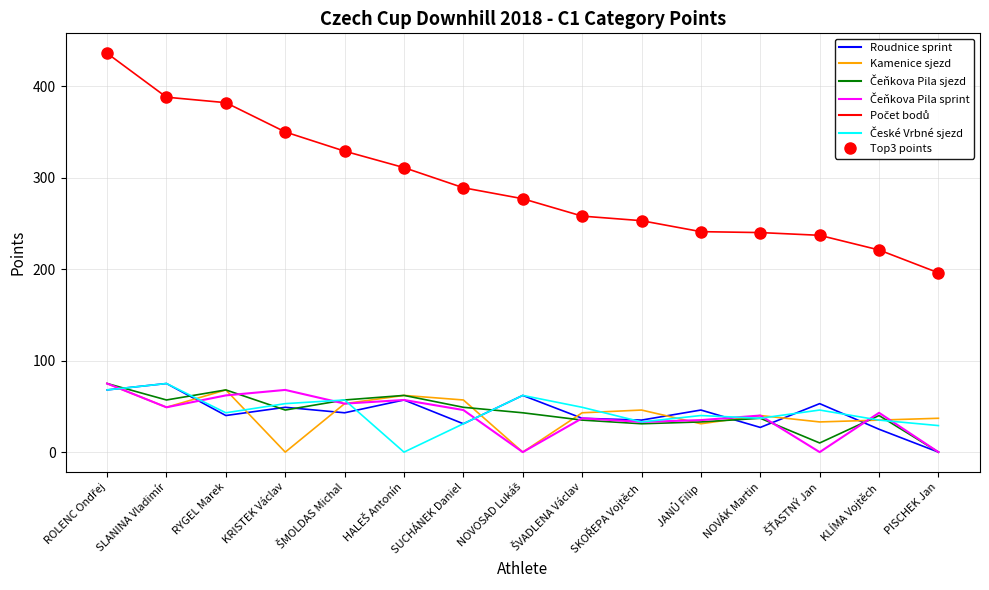

Is this an area chart (filled region under the line)?

No